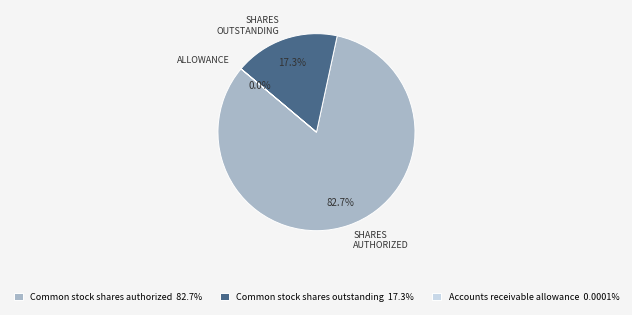

Which slice represents more than half of the pie?

Common stock shares authorized 82.7%